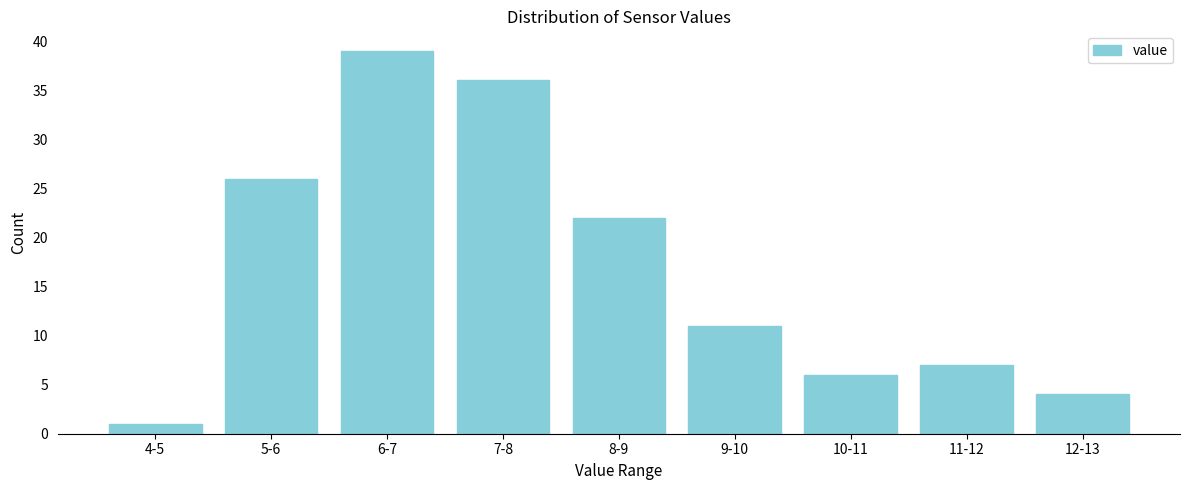

Reading left to right, list all the values displayed in this chart.

1	26	39	36	22	11	6	7	4